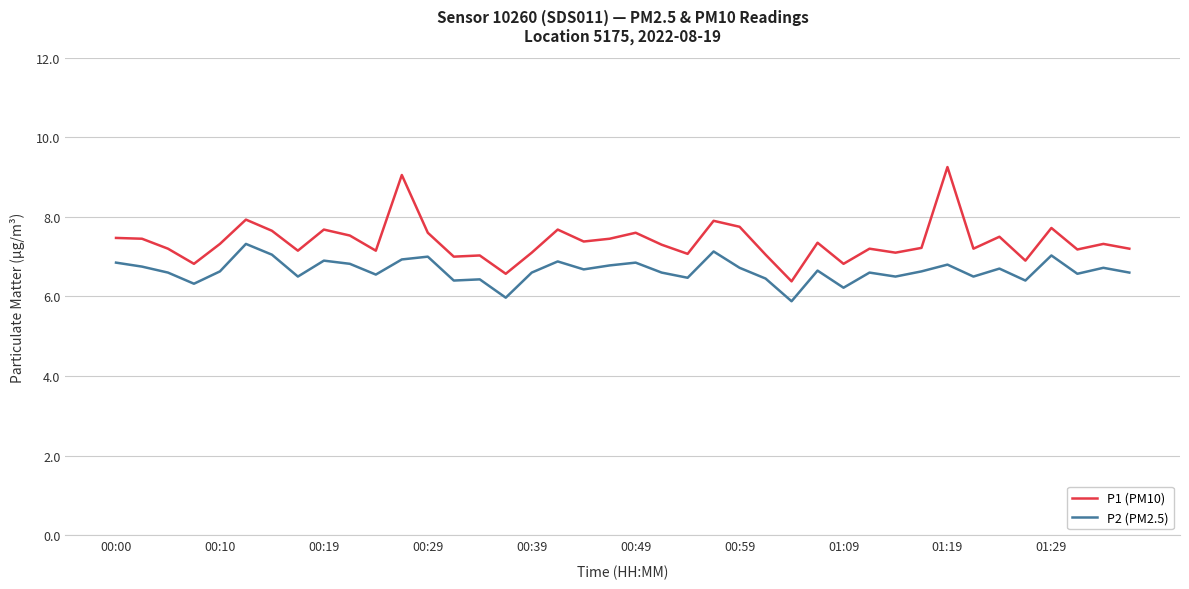

How many series are shown in this chart?

2